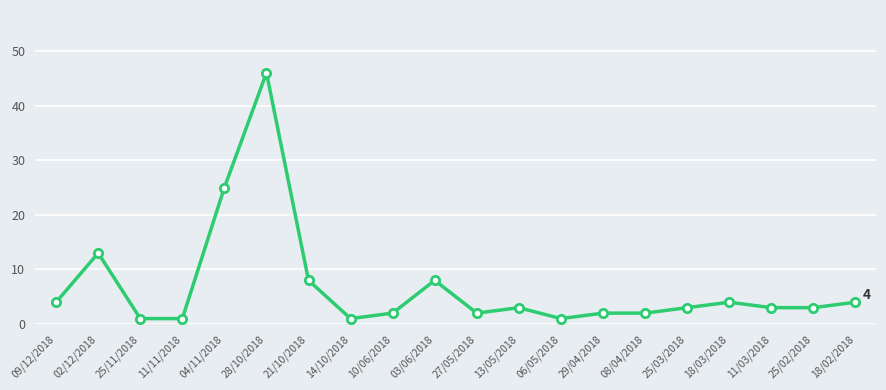

What is the label of the 5th point from the right?

25/03/2018